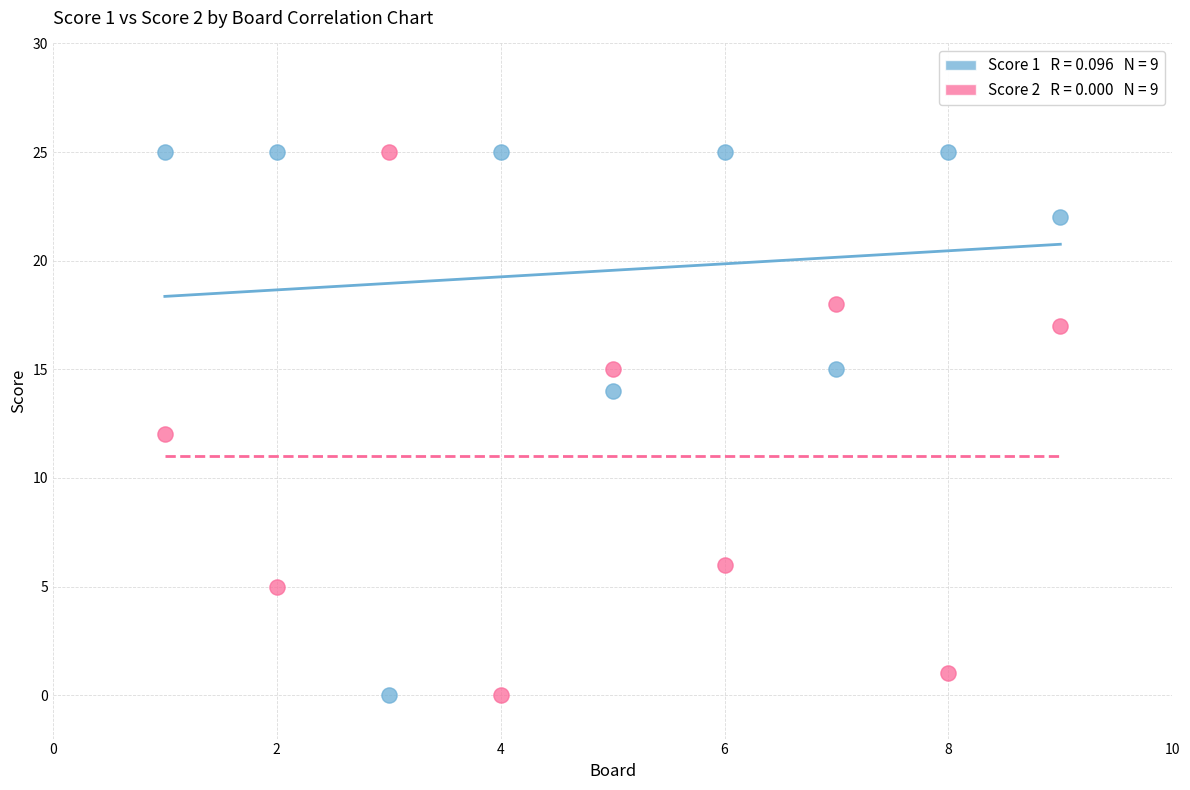

Across all data points, what is the range of X values (max minus min)?

8